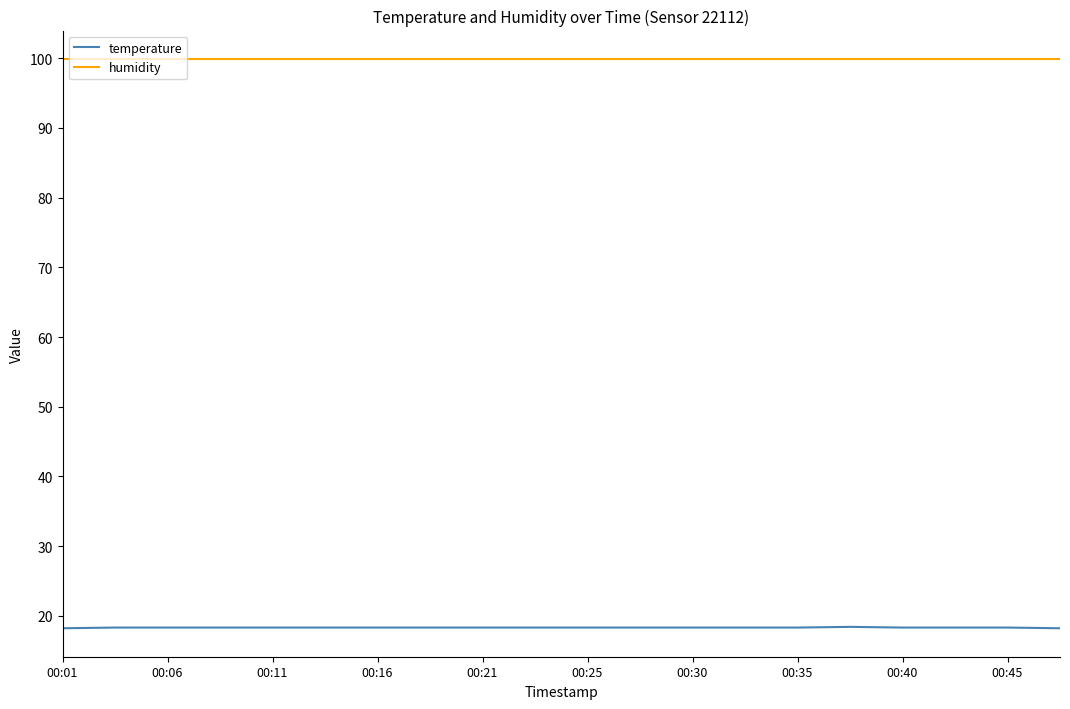

List the series in order of their peak value, highest first.

humidity, temperature